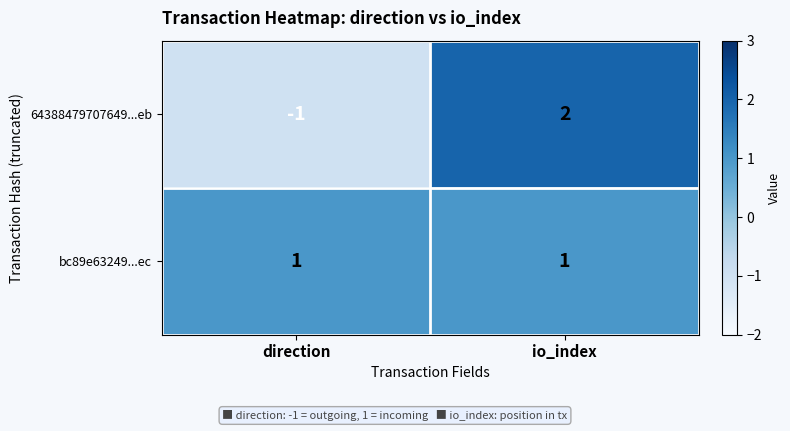

The 64388479707649...eb series shows -1 at direction. True or false?

True